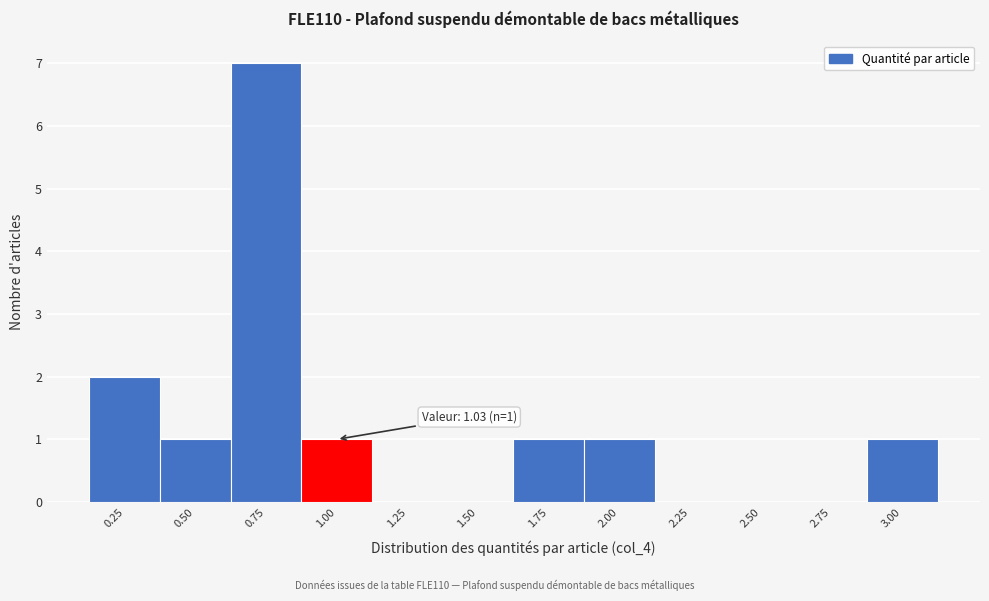

Reading left to right, extract all data points from this chart.

0.25=2	0.50=1	0.75=7	1.00=1	1.25=0	1.50=0	1.75=1	2.00=1	2.25=0	2.50=0	2.75=0	3.00=1